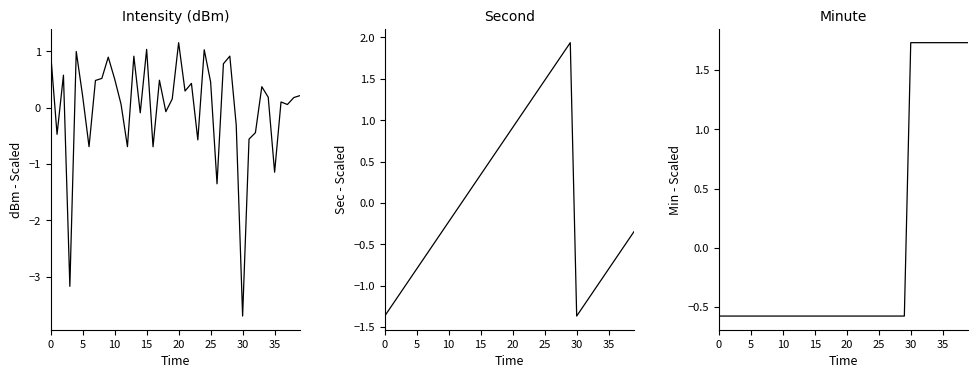

How many data points in second are above 0?

17